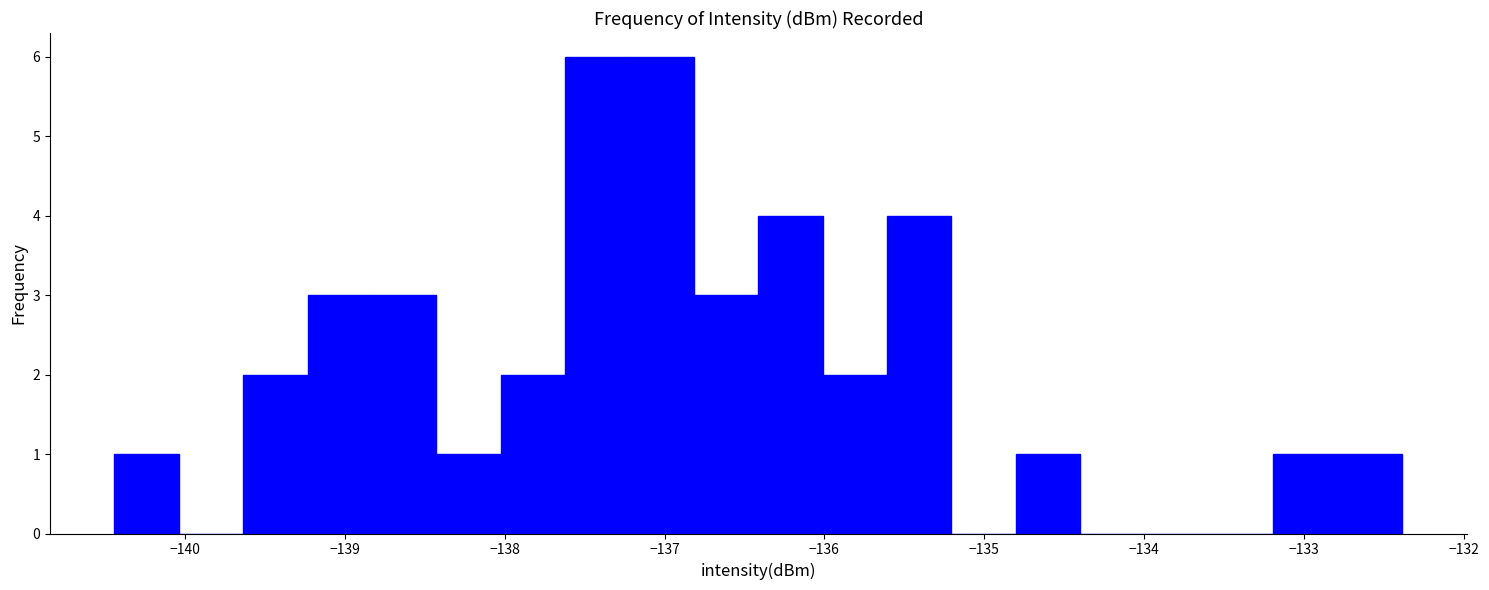

Reading left to right, transcribe this chart: for each bar, give the range it covers on the x-axis and its height. Neither the bar edges nor the heights are printed on the chart, so give them approximately, as read against the axes.

-140.4 to -140.0: 1
-140.0 to -139.6: 0
-139.6 to -139.2: 2
-139.2 to -138.8: 3
-138.8 to -138.4: 3
-138.4 to -138.0: 1
-138.0 to -137.6: 2
-137.6 to -137.2: 6
-137.2 to -136.8: 6
-136.8 to -136.4: 3
-136.4 to -136.0: 4
-136.0 to -135.6: 2
-135.6 to -135.2: 4
-135.2 to -134.8: 0
-134.8 to -134.4: 1
-134.4 to -134.0: 0
-134.0 to -133.6: 0
-133.6 to -133.2: 0
-133.2 to -132.8: 1
-132.8 to -132.4: 1